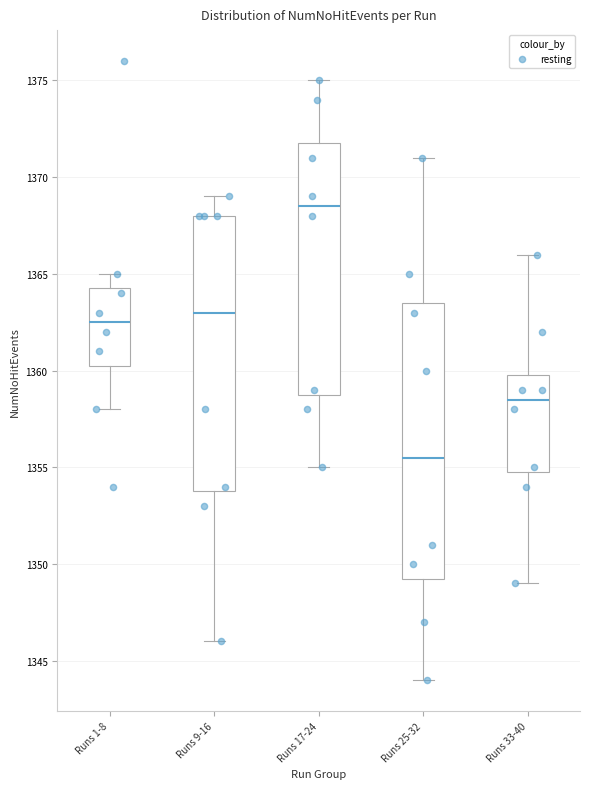

Reading left to right, transcribe this box plot: for each box, give where its median line is, the range the box spans, and where its two whiskers end, as read against the y-axis. The values are not printed on the chart, so give them approximately, as read against the axis.

Runs 1-8: median 1362.5, box 1360.5 to 1364.5, whiskers 1358.0 to 1365.0
Runs 9-16: median 1363.0, box 1354.0 to 1368.0, whiskers 1346.0 to 1369.0
Runs 17-24: median 1368.5, box 1359.0 to 1372.0, whiskers 1355.0 to 1375.0
Runs 25-32: median 1355.5, box 1349.5 to 1363.5, whiskers 1344.0 to 1371.0
Runs 33-40: median 1358.5, box 1355.0 to 1360.0, whiskers 1349.0 to 1366.0